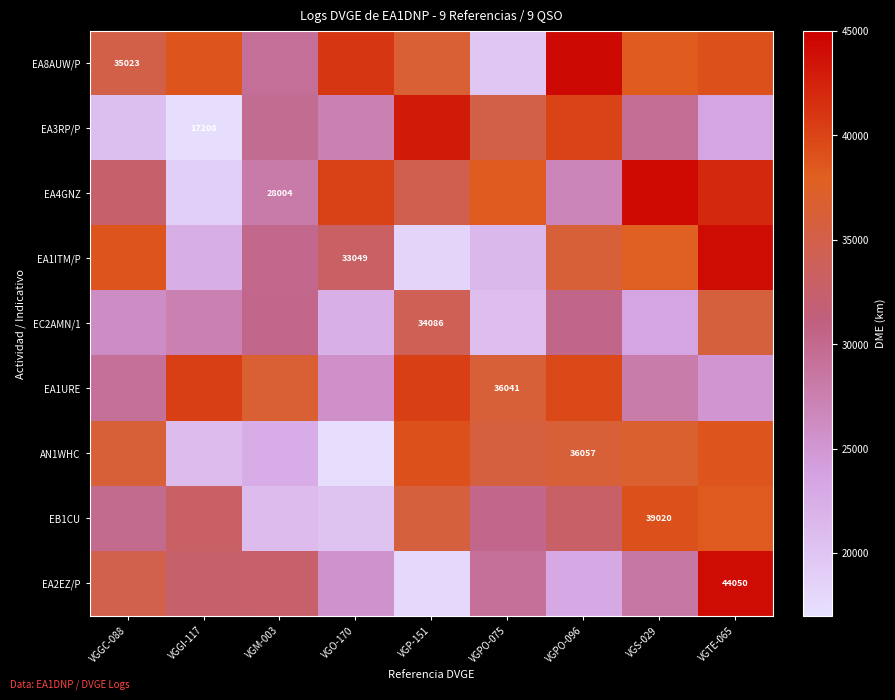

What is the sum of the EC2AMN/1 values at VGS-029 and VGPO-096?

53673.2